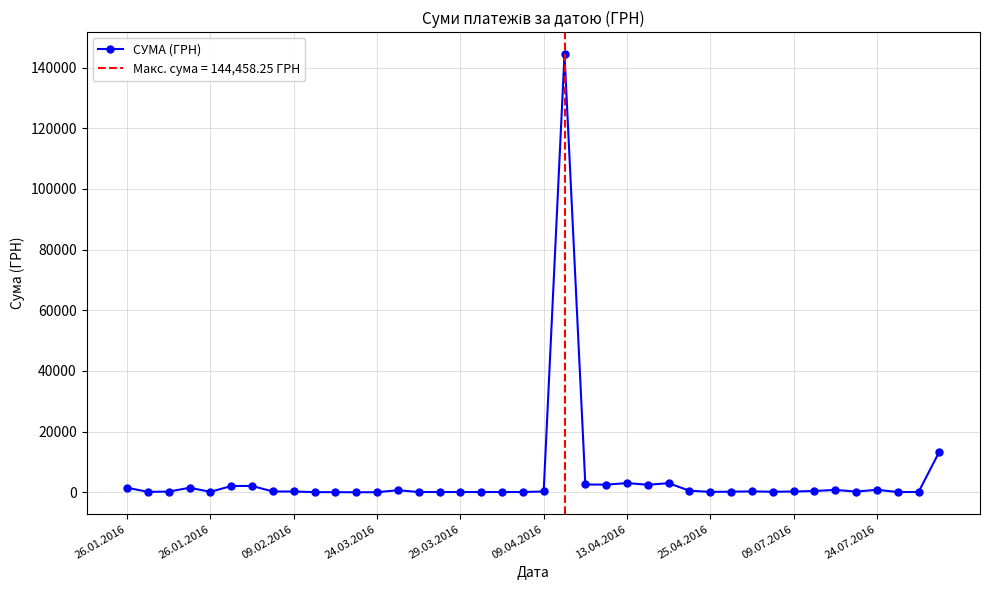

What is the minimum value shown in the chart?

13.8